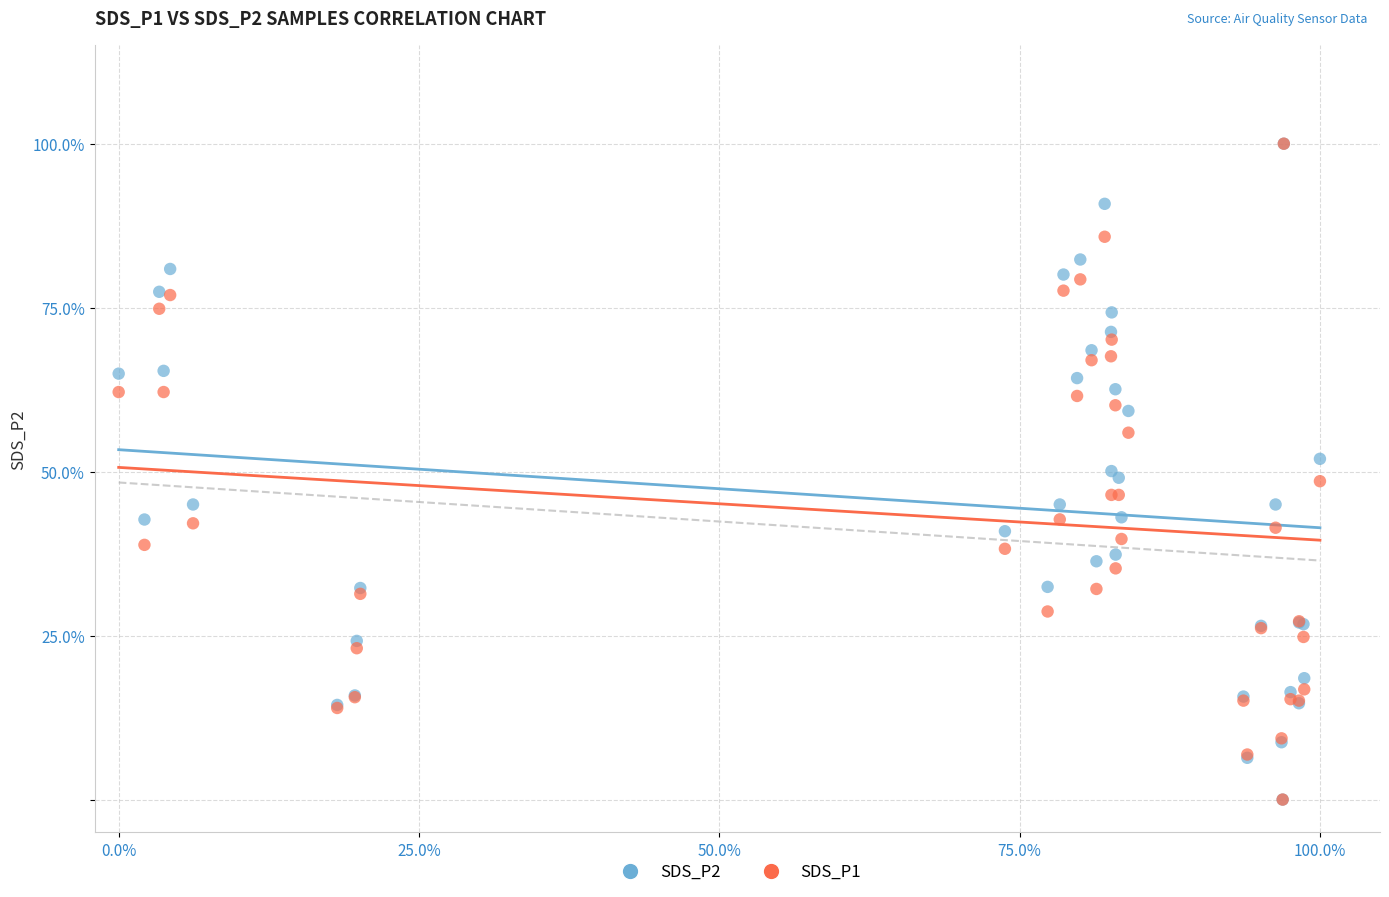

What are all the series names shown in the legend?

SDS_P2, SDS_P1